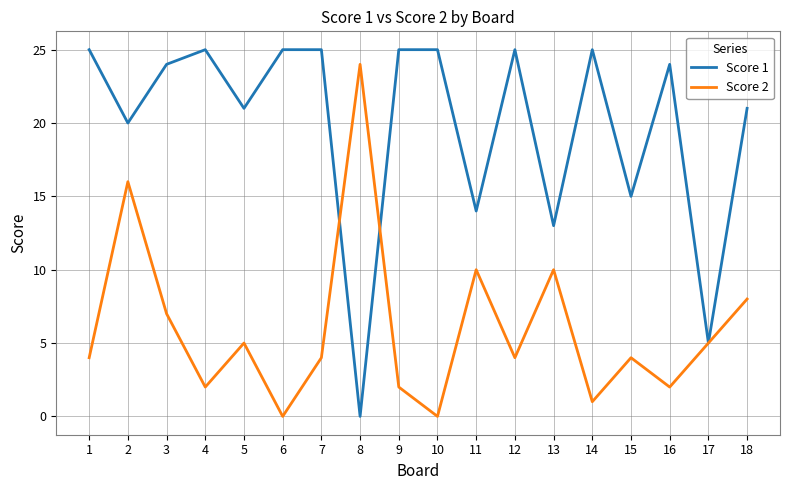

At which category does Score 2 reach its first local peak?

2